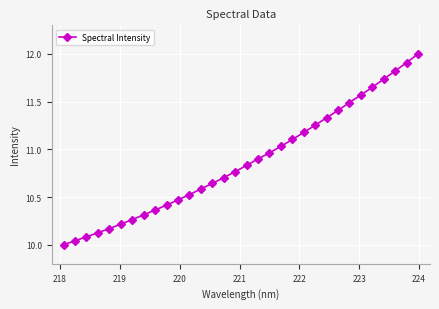

What is the greatest value displayed?

12.0